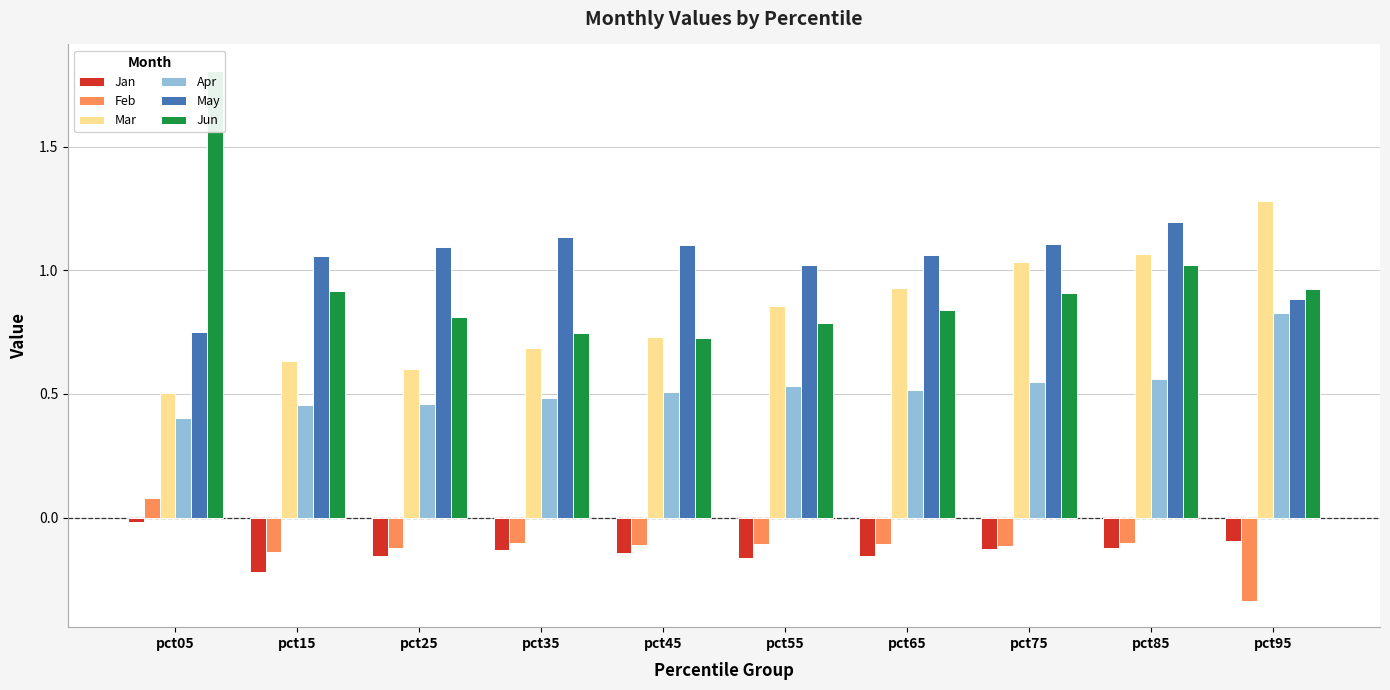

Which has a higher value, pct85 or pct05?

pct05